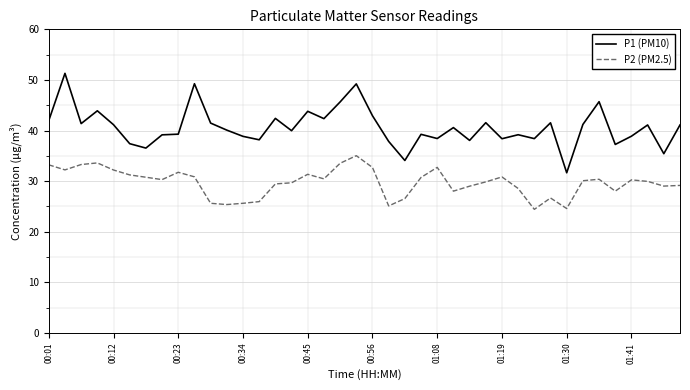

What is the minimum value for P2 (PM2.5)?

24.4